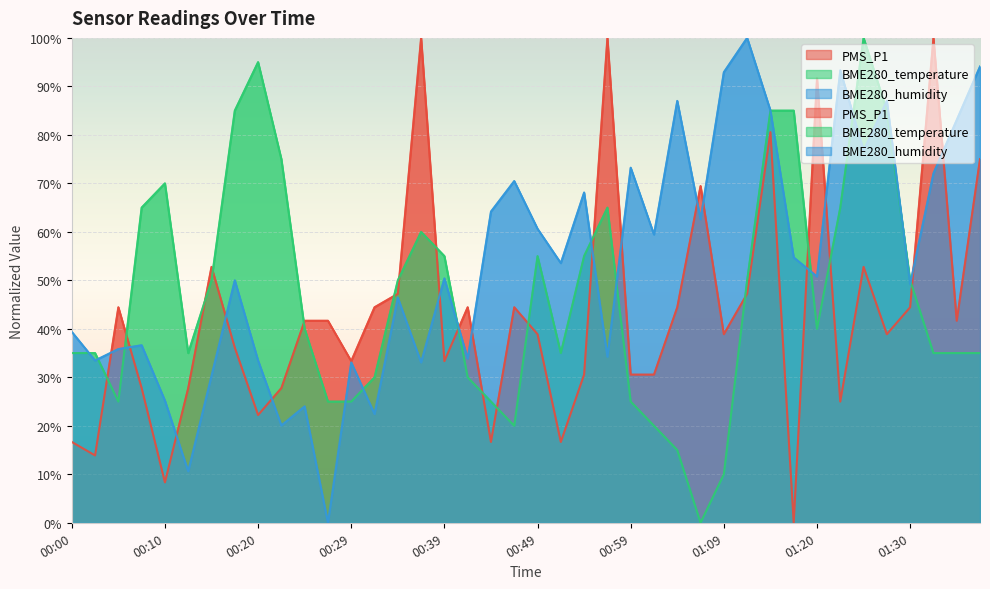

Where does the PMS_P1 series first go above 41?

00:05